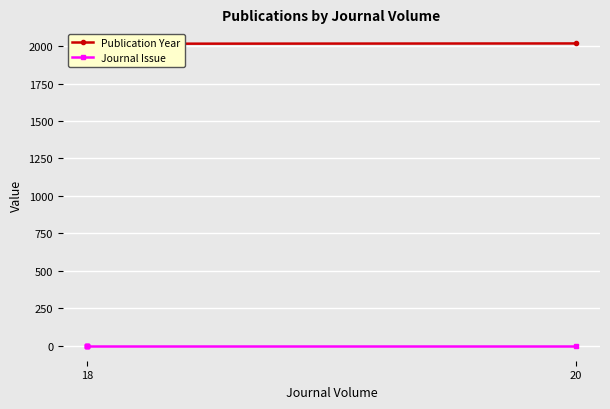

What is the minimum value shown in the chart?

1